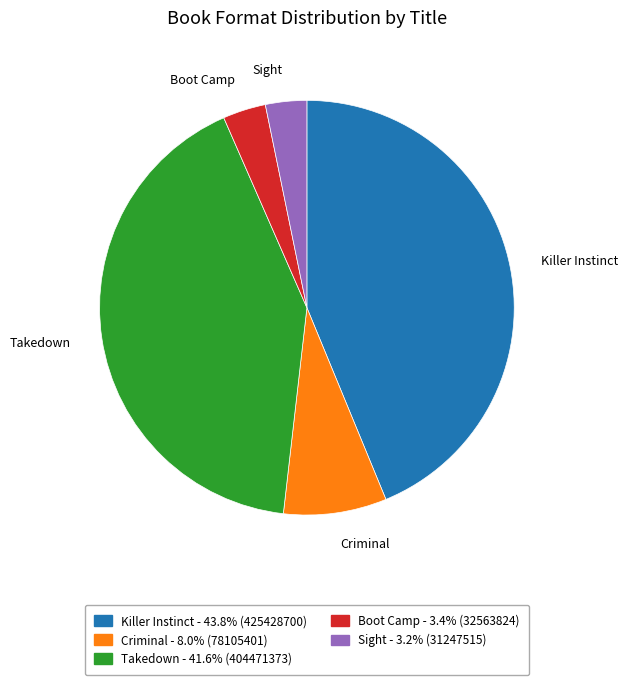

Which has a higher value, Criminal or Killer Instinct?

Killer Instinct